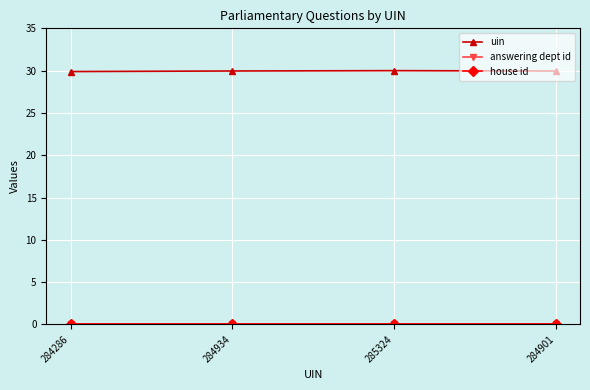

What is the label of the 2nd point from the right?

285324